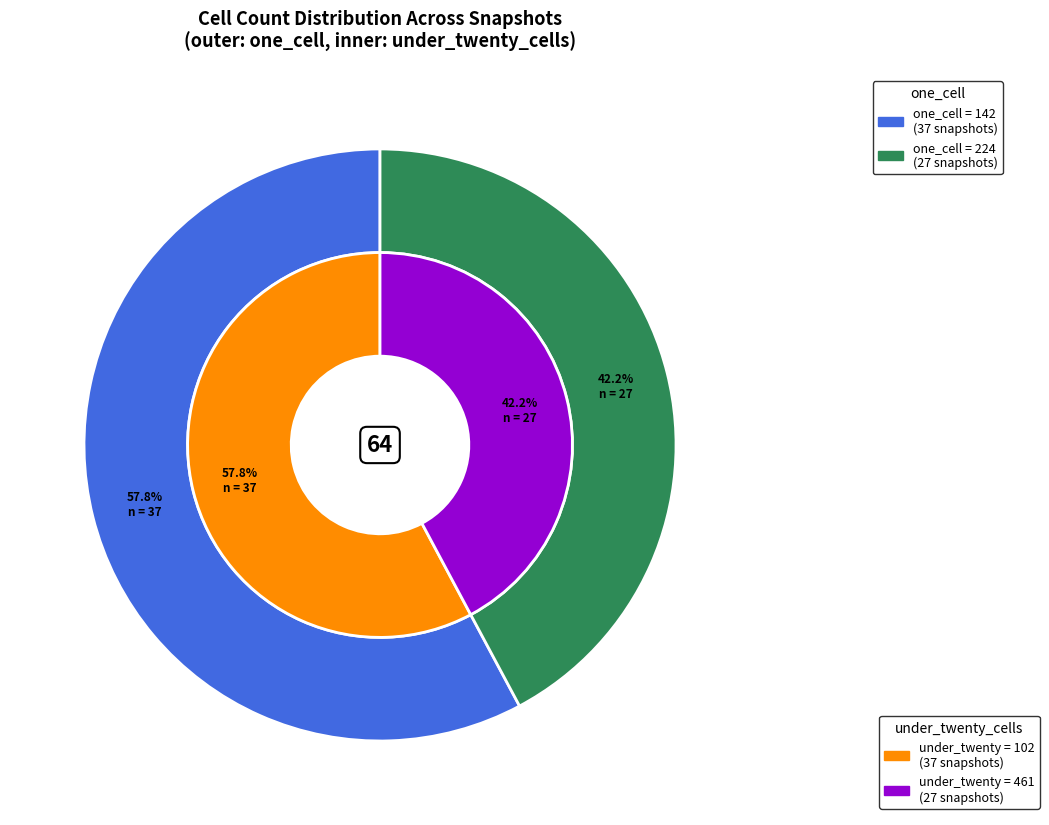

True or false: one_cell (2007-2016) accounts for 19% of the total.

False